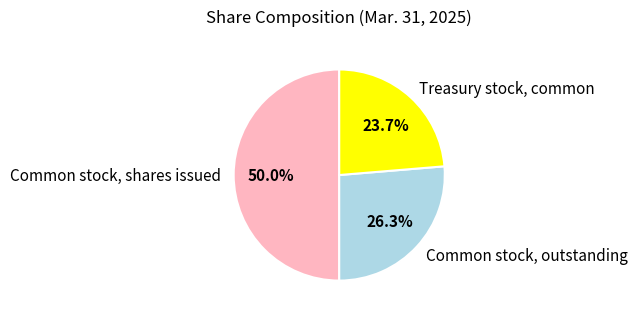

Is it true that Common stock, outstanding is 33% of the pie?

False